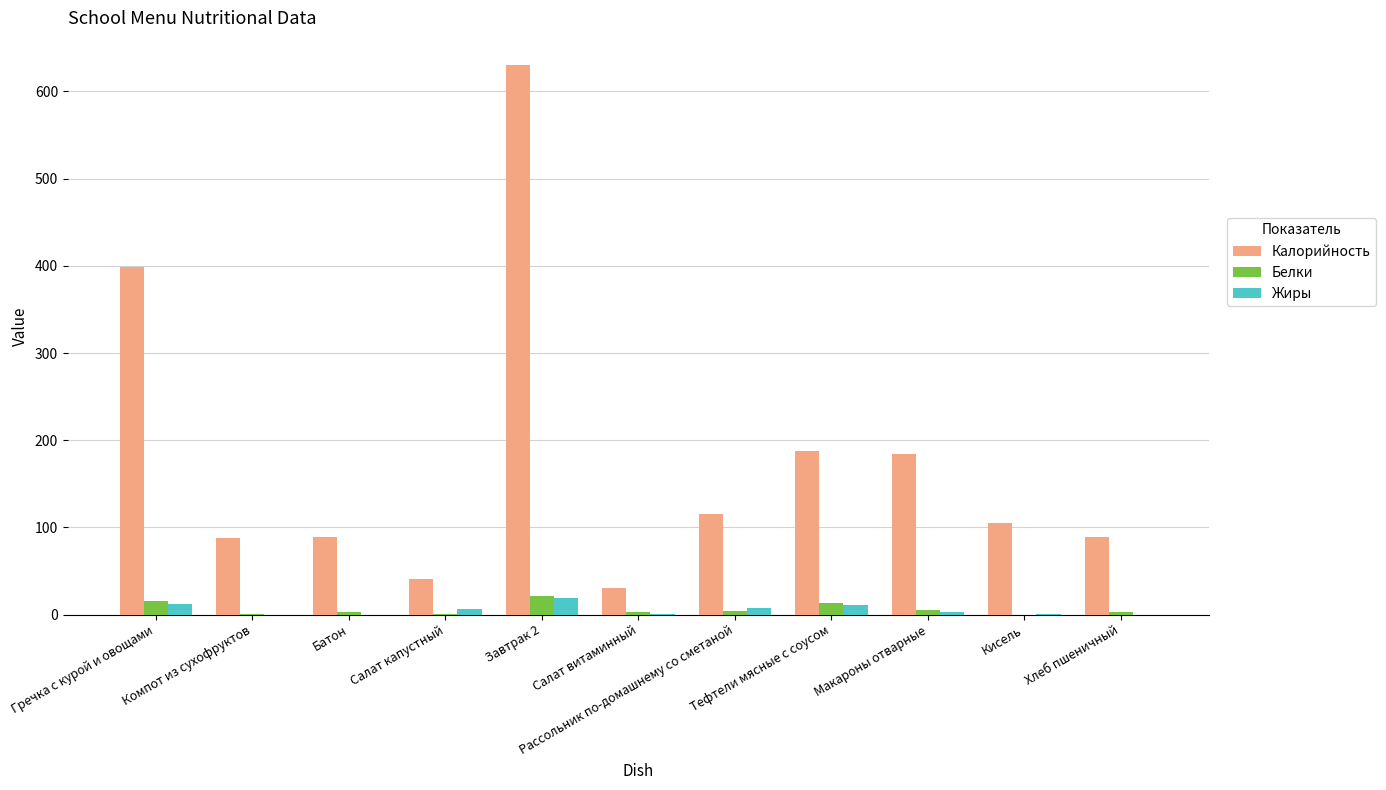

At which label does Калорийность first exceed 105?

Гречка с курой и овощами